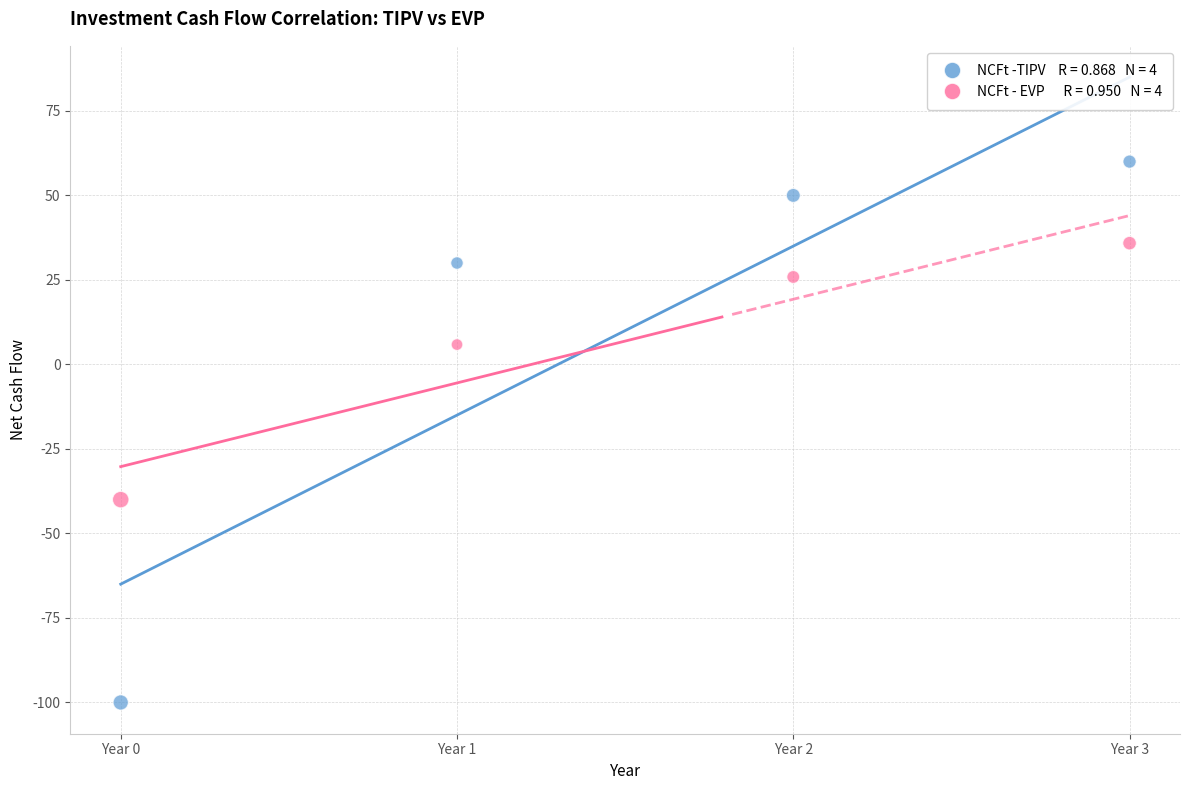

Across all series, what Y value is closest to -20?

-40.0